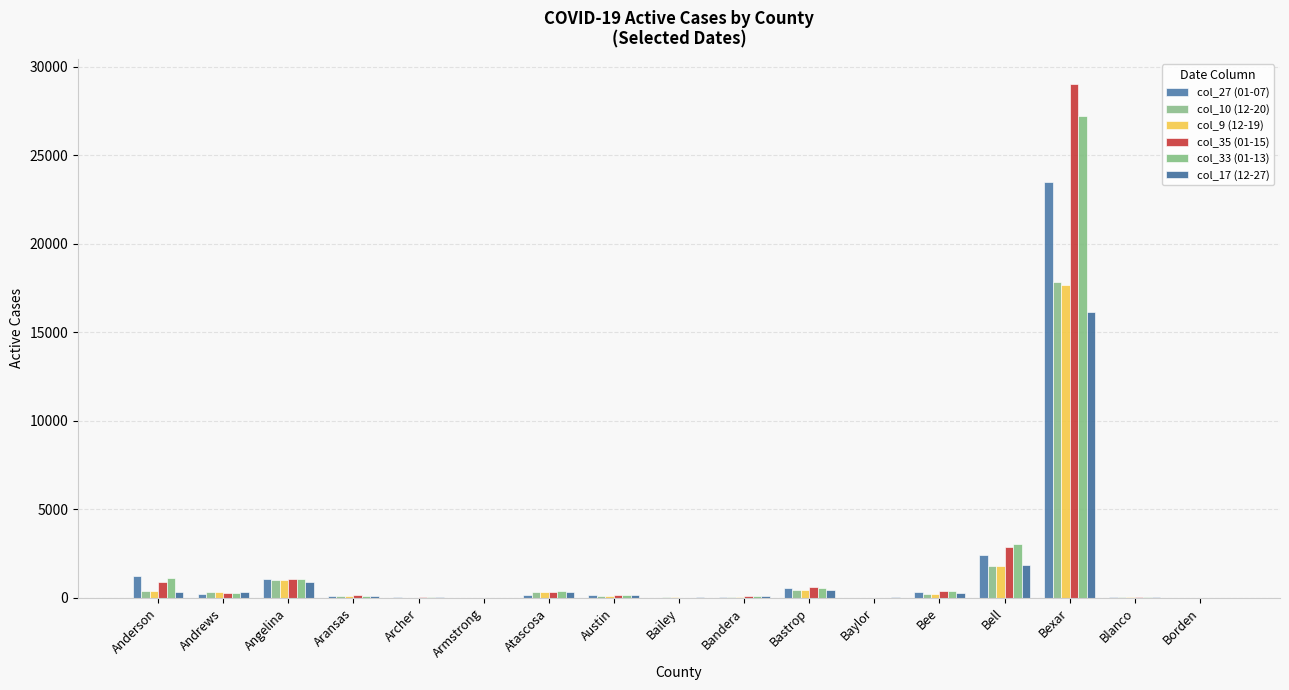

Are the bars grouped side by side (vs. stacked)?

Yes